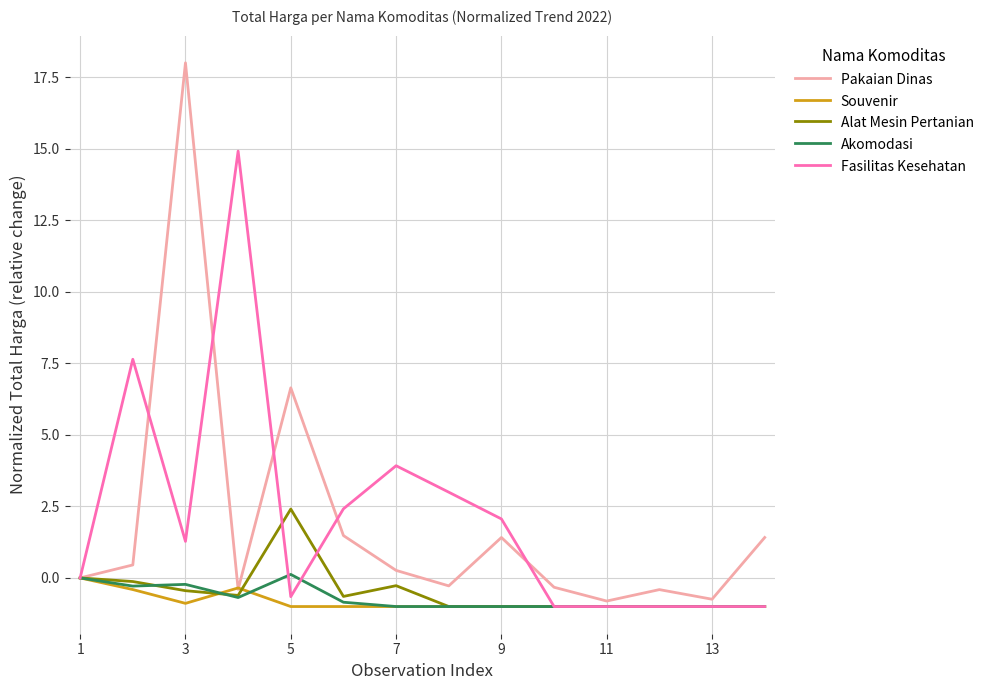

What is the lowest value of the Alat Mesin Pertanian series?

-1.0